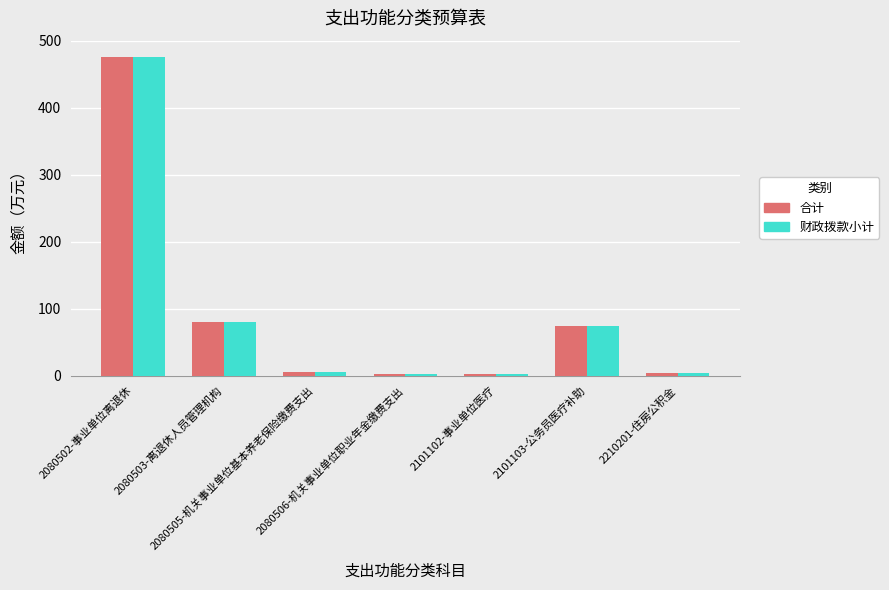

What is the difference between the second highest and second lowest values in the 合计 series?

76.6